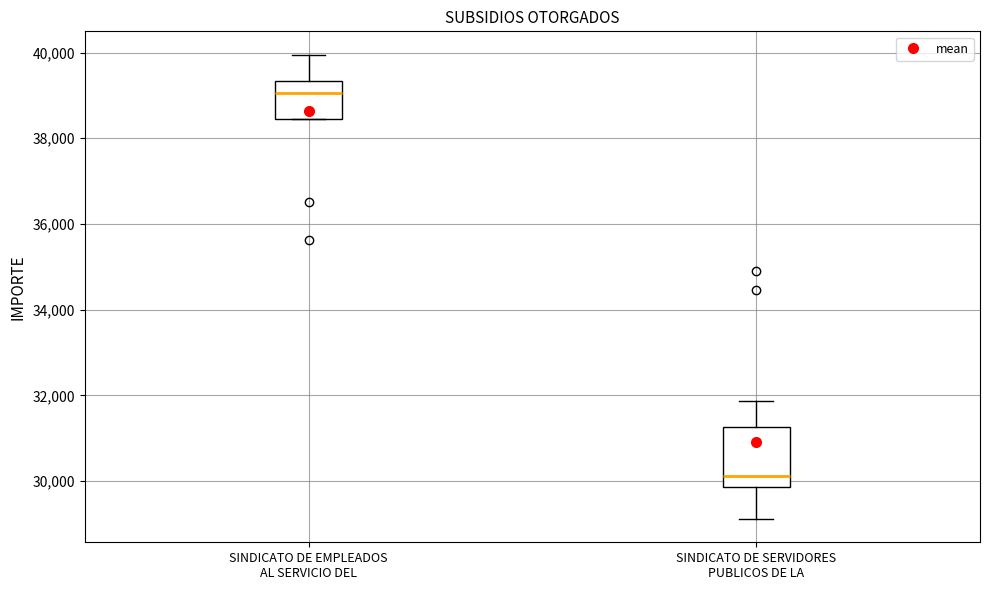

Which box is the tallest, from its lower edge to its upper edge?

SINDICATO DE SERVIDORES PUBLICOS DE LA